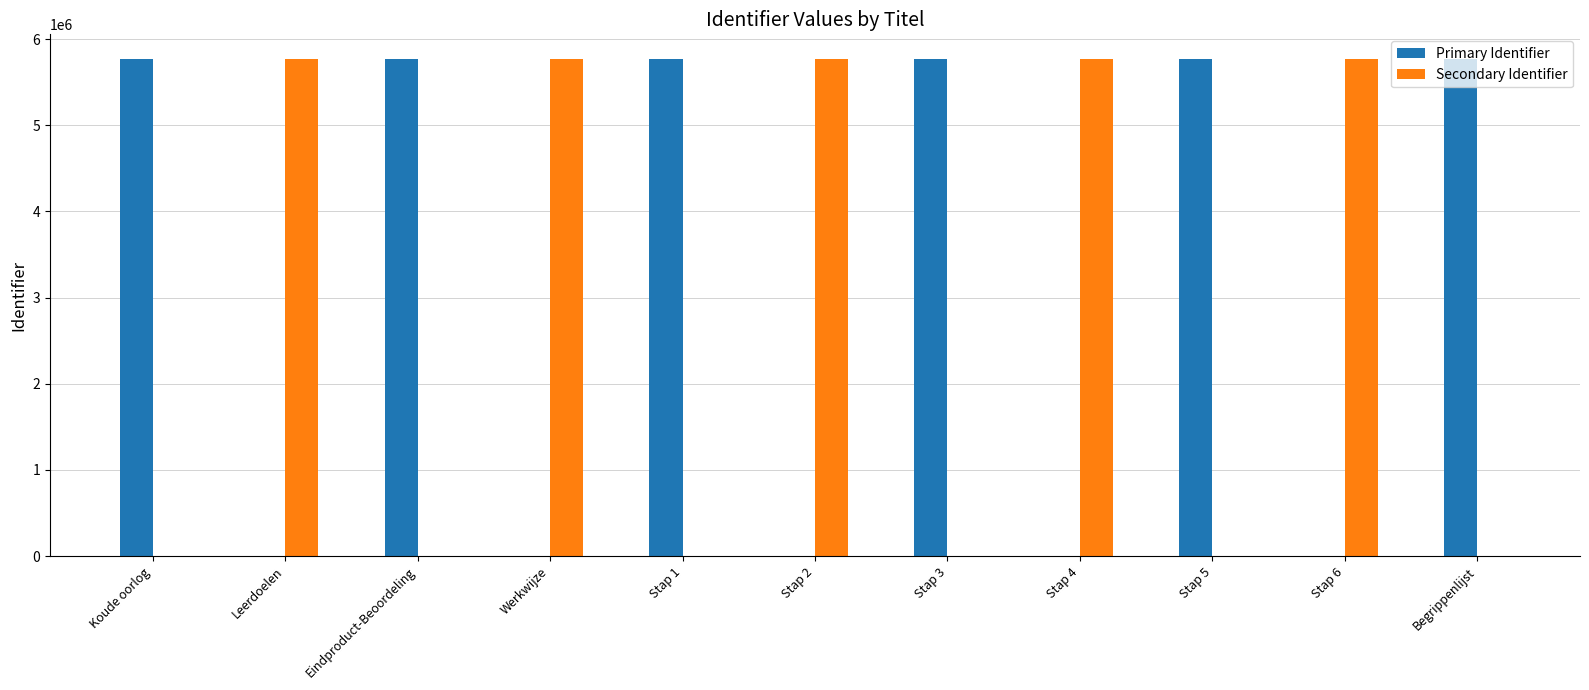

What is the difference between the Secondary Identifier values at Stap 6 and Eindproduct-Beoordeling?

5766795